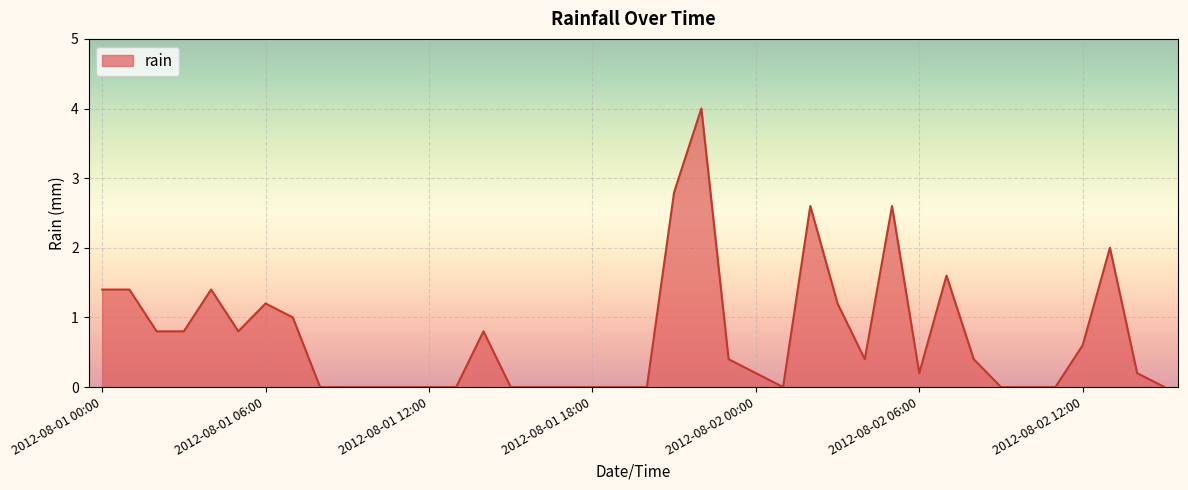

What is the difference between the maximum and minimum values?

4.0